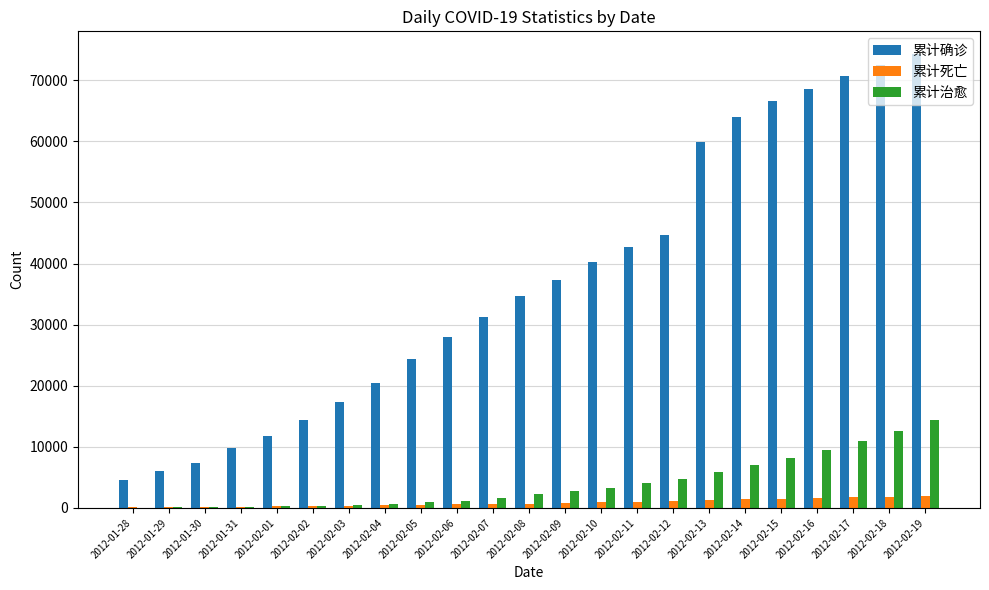

Which label corresponds to the largest value in the chart?

2012-02-19